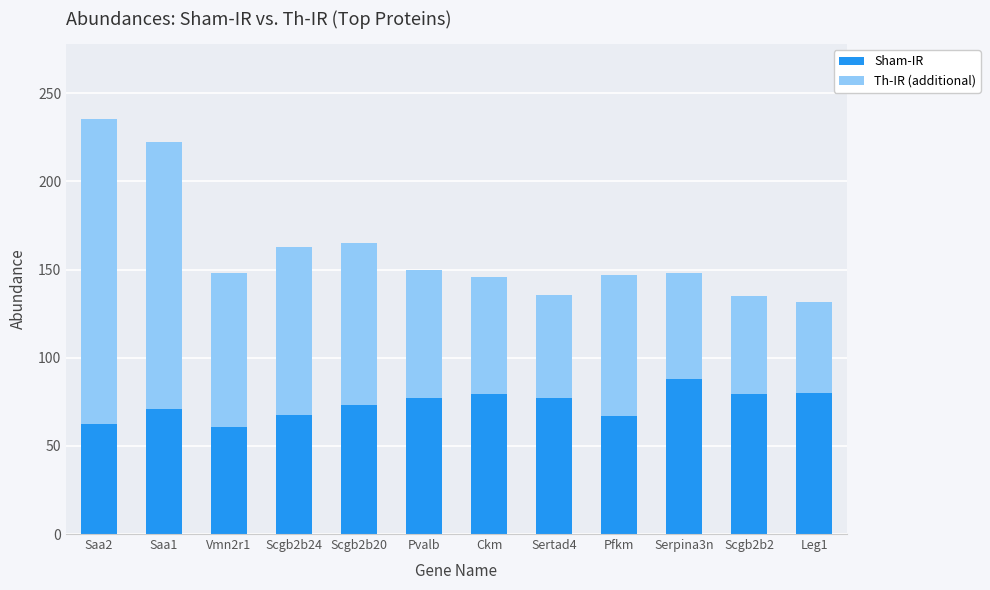

What is the minimum value for Sham-IR?

60.6